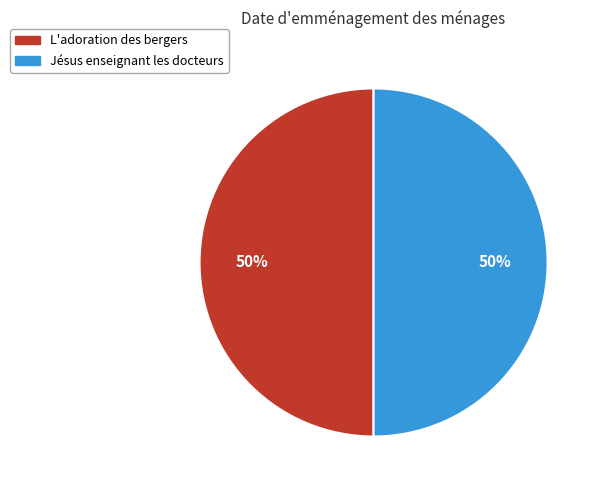

To the nearest percent, what portion does Jésus enseignant les docteurs represent?

50%